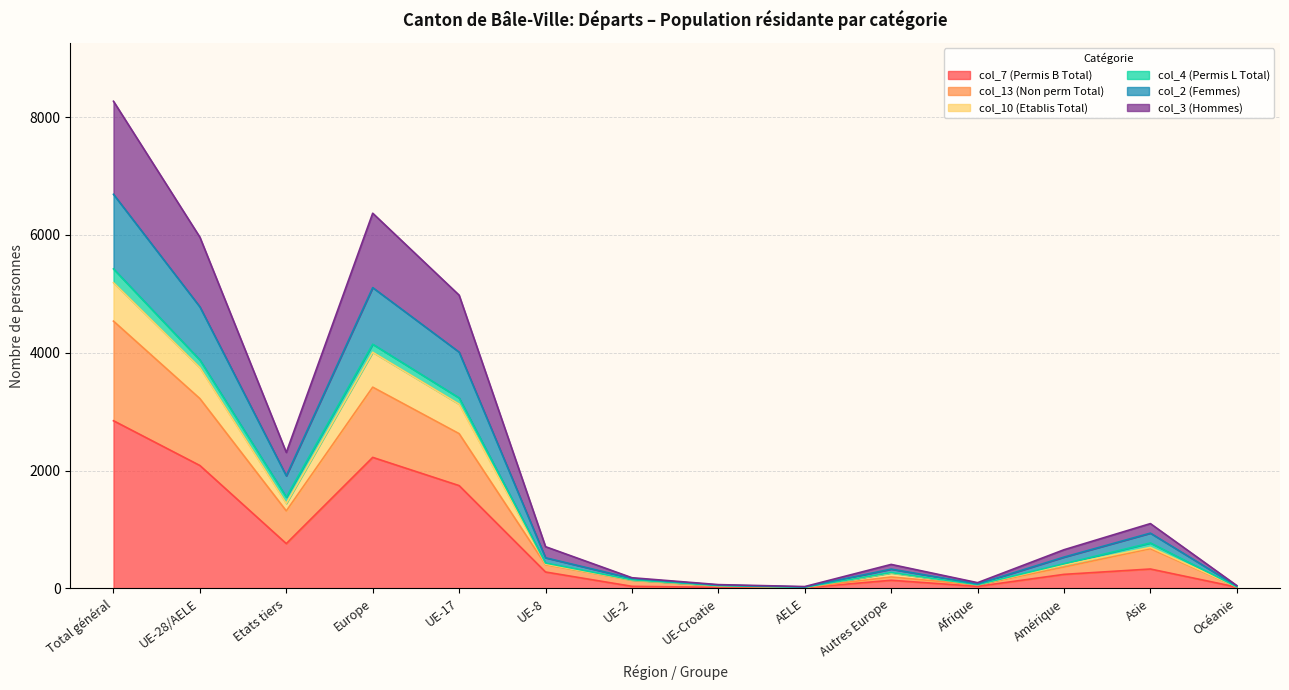

Read the col_7 (Permis B Total) value at Etats tiers, to the nearest 50.

750